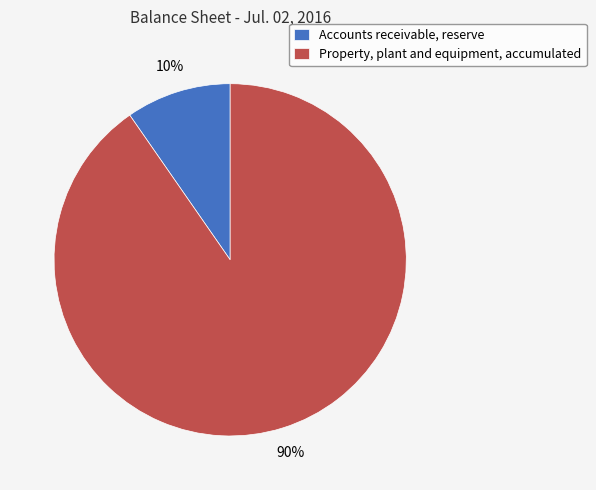

To the nearest percent, what percentage of the pie is Property, plant and equipment, accumulated?

90%